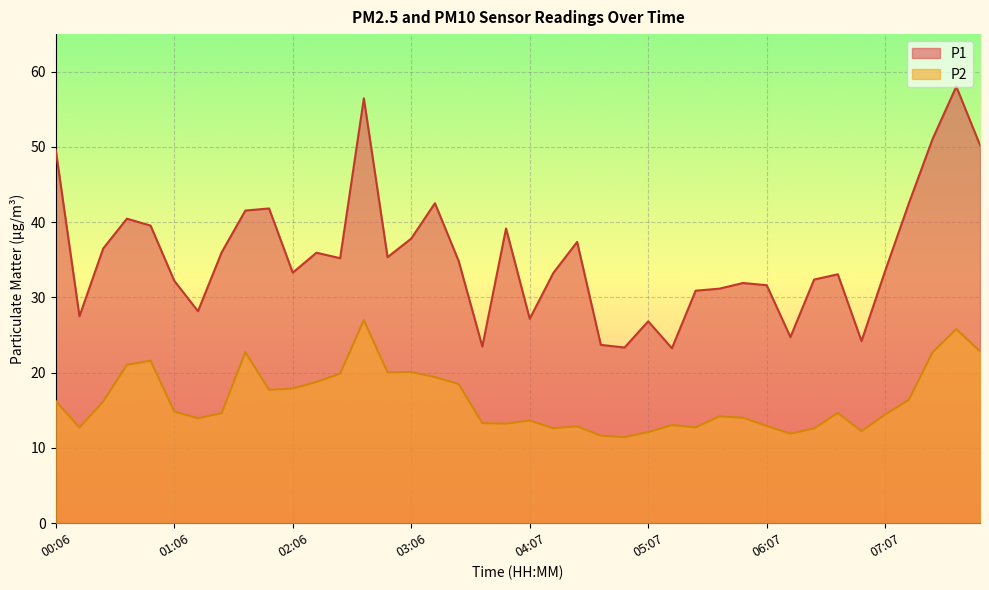

What is the sum of the P1 values at 00:06 and 04:31?

87.0